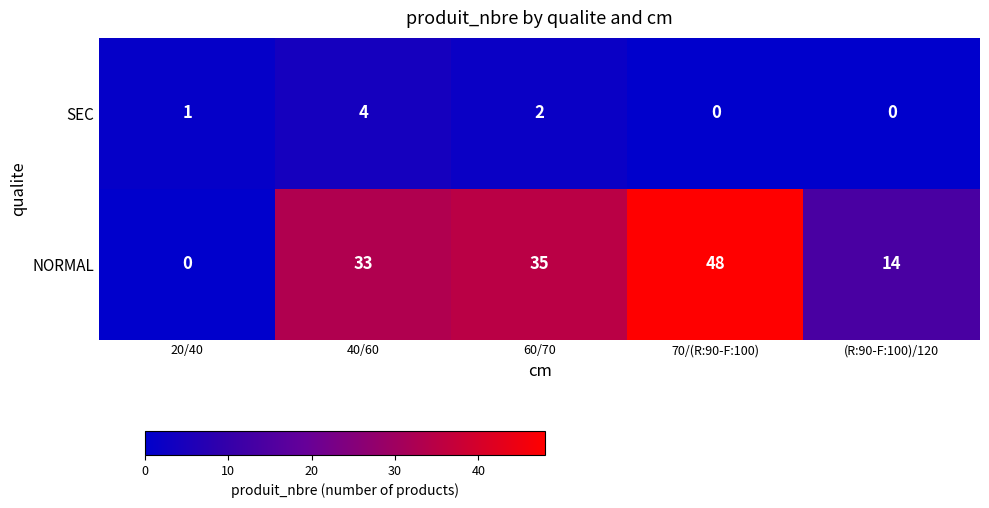

What is the sum of the SEC values at 20/40 and 60/70?

3